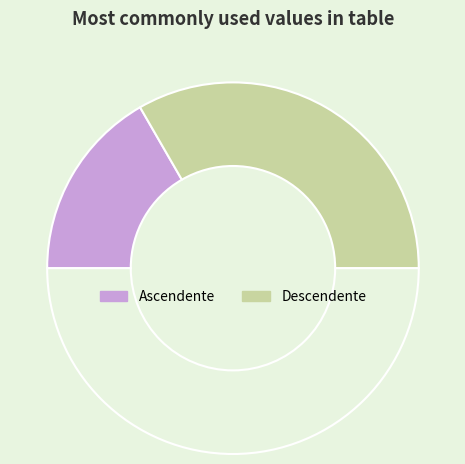

Which category has the biggest portion of the pie?

Descendente